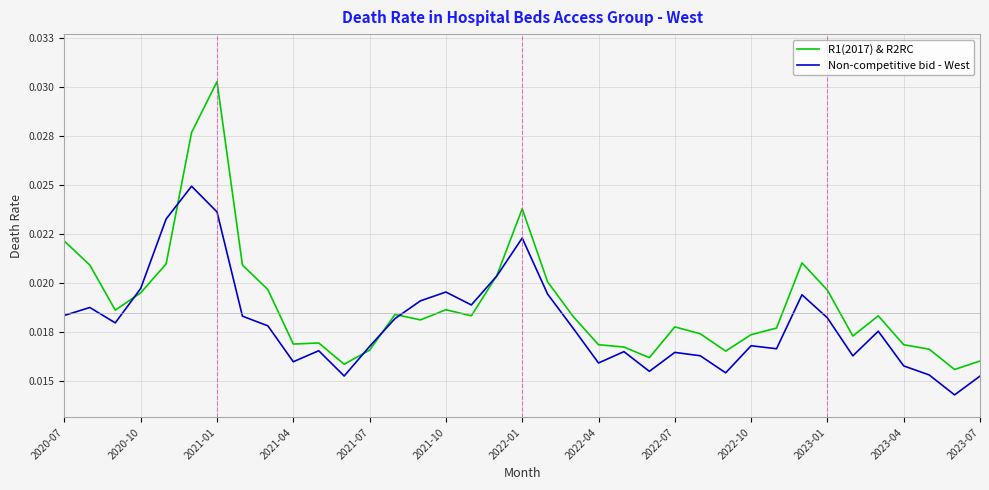

What is the sum of all Non-competitive bid - West values?

0.7